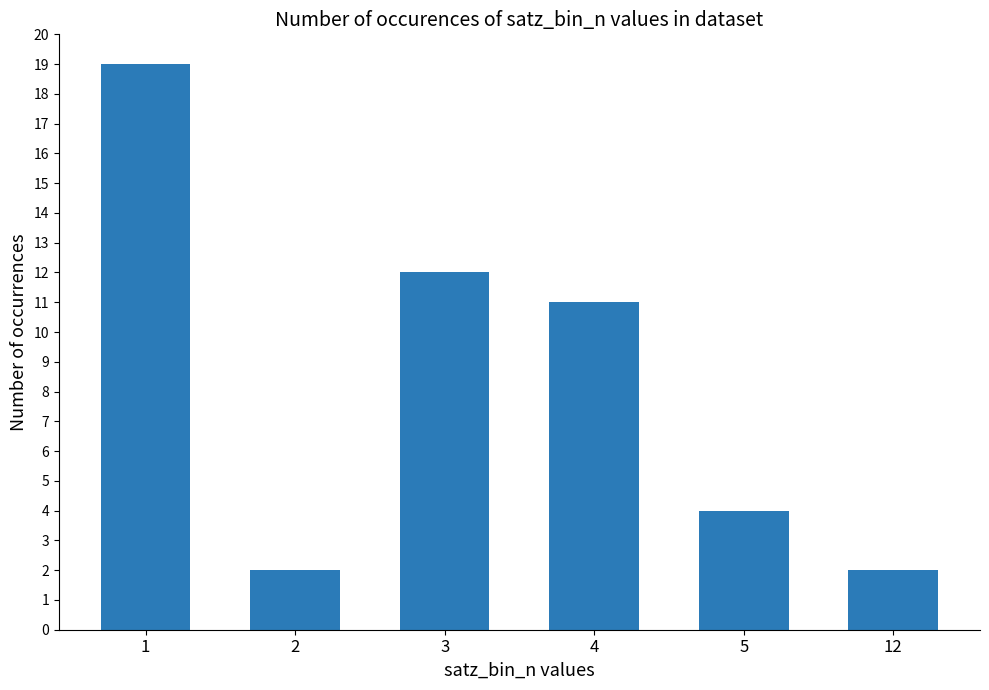

Approximately how many times larger is the value at 5 compared to 1?

0.2